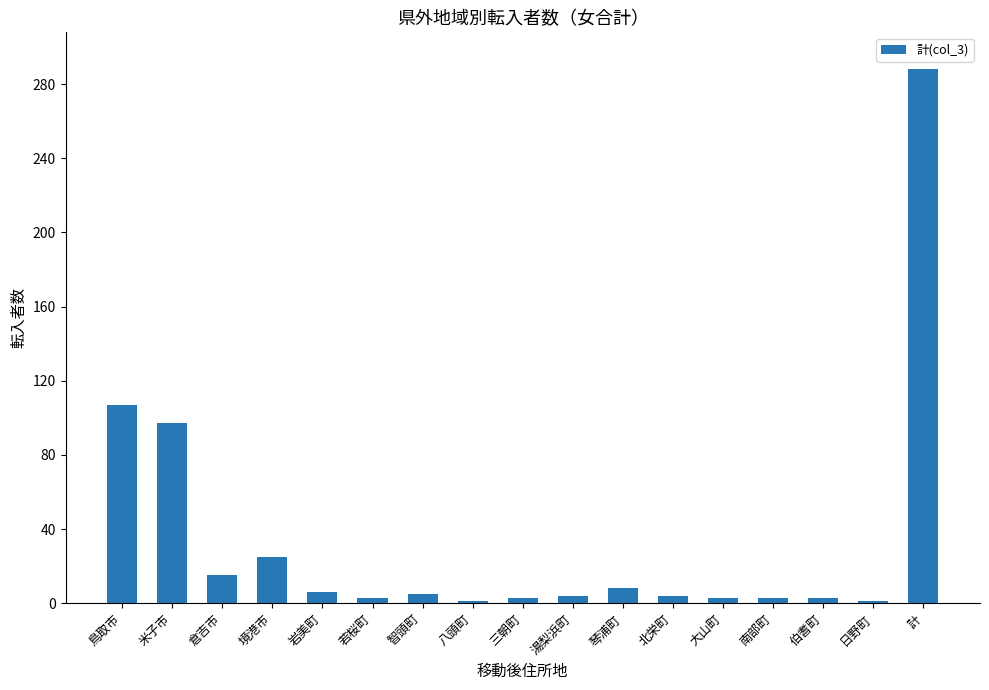

What is the label of the 14th bar from the left?

南部町